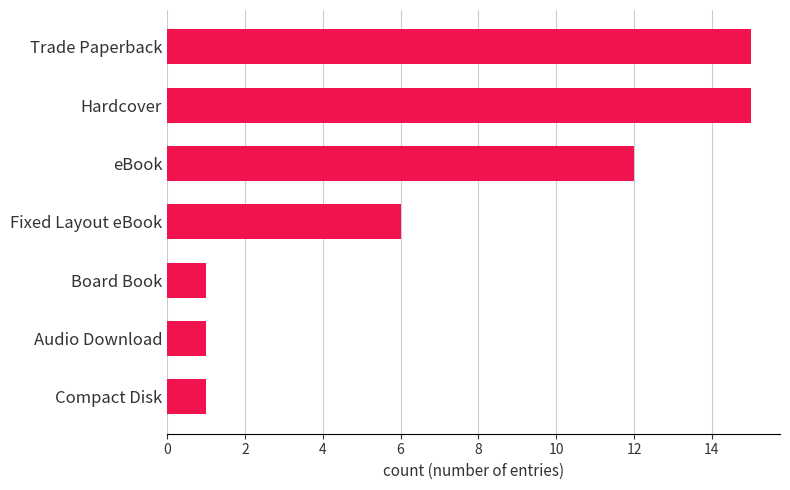

What is the sum of all values?

51